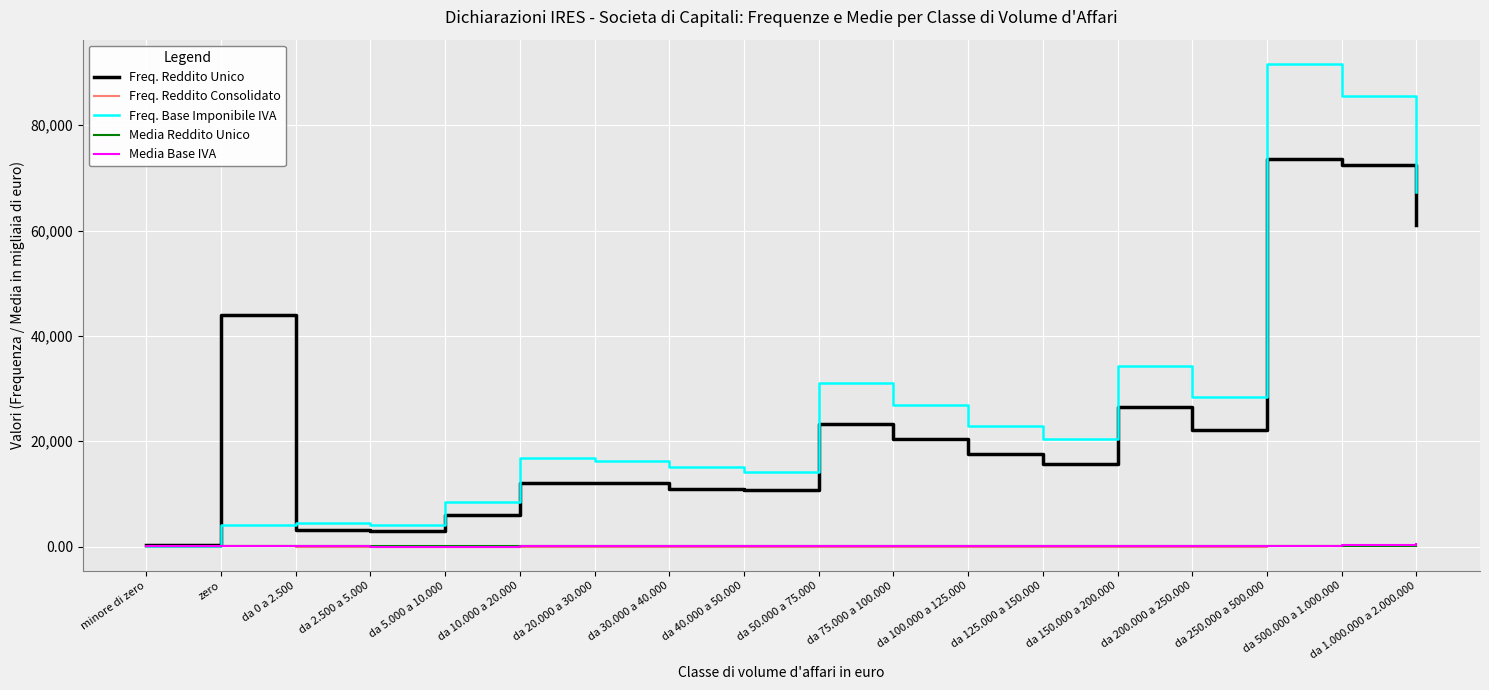

Count the number of data series in this chart.

5